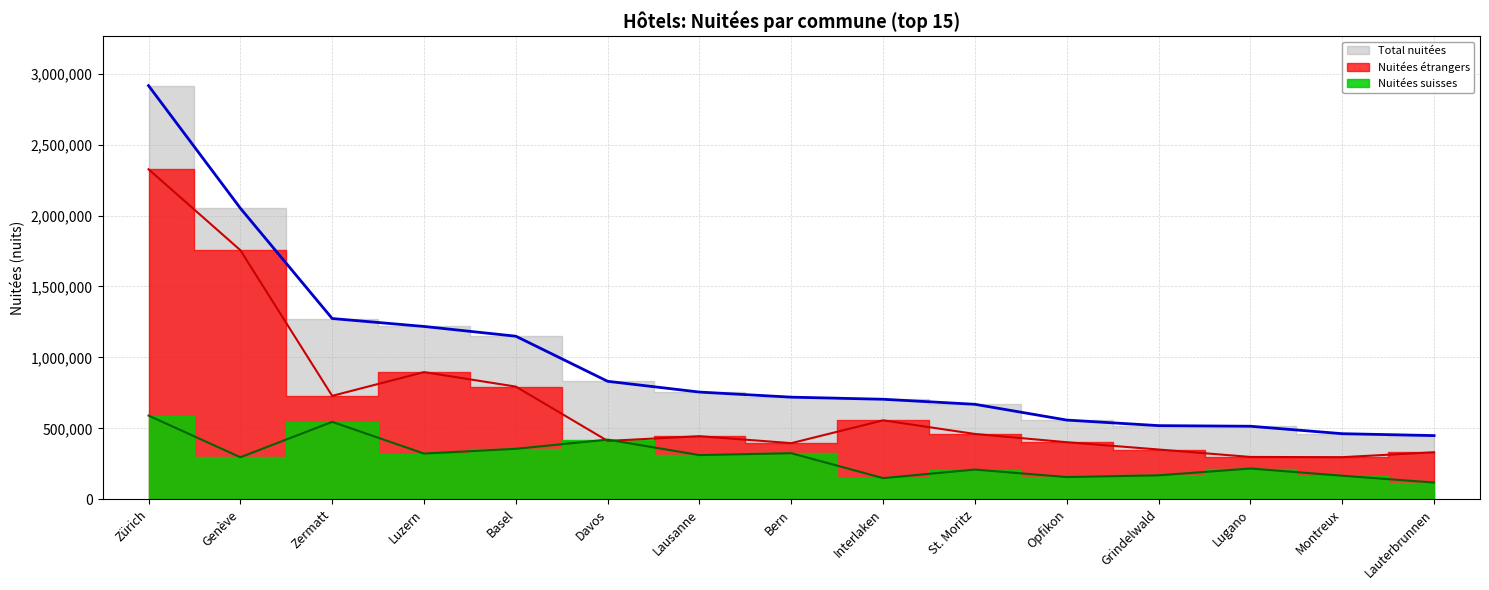

Reading left to right, extract all data points from this chart.

Nuitées suisses: 589620	295975	545385	321899	355407	420280	311042	324331	148700	209100	156136	168373	216452	165618	117505
Nuitées étrangers: 2326600	1756000	728796	896270	794004	411080	444470	395265	556123	460144	401941	350480	298031	296376	331137
Total nuitées: 2916220	2051975	1274181	1218169	1149411	831360	755512	719596	704823	669244	558077	518853	514483	461994	448642